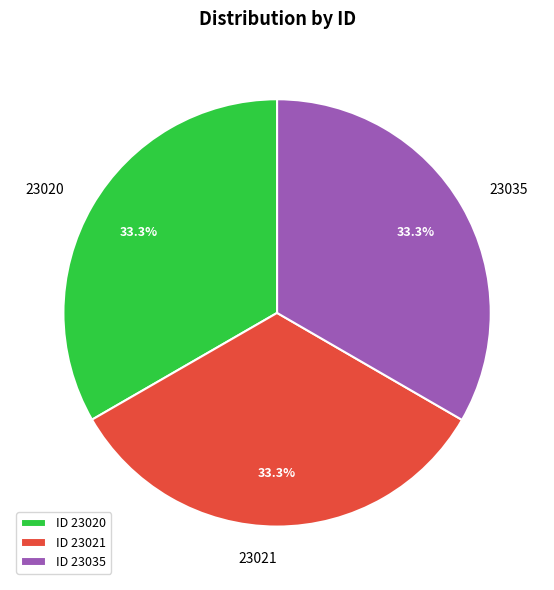

Is there a majority slice in this chart?

No